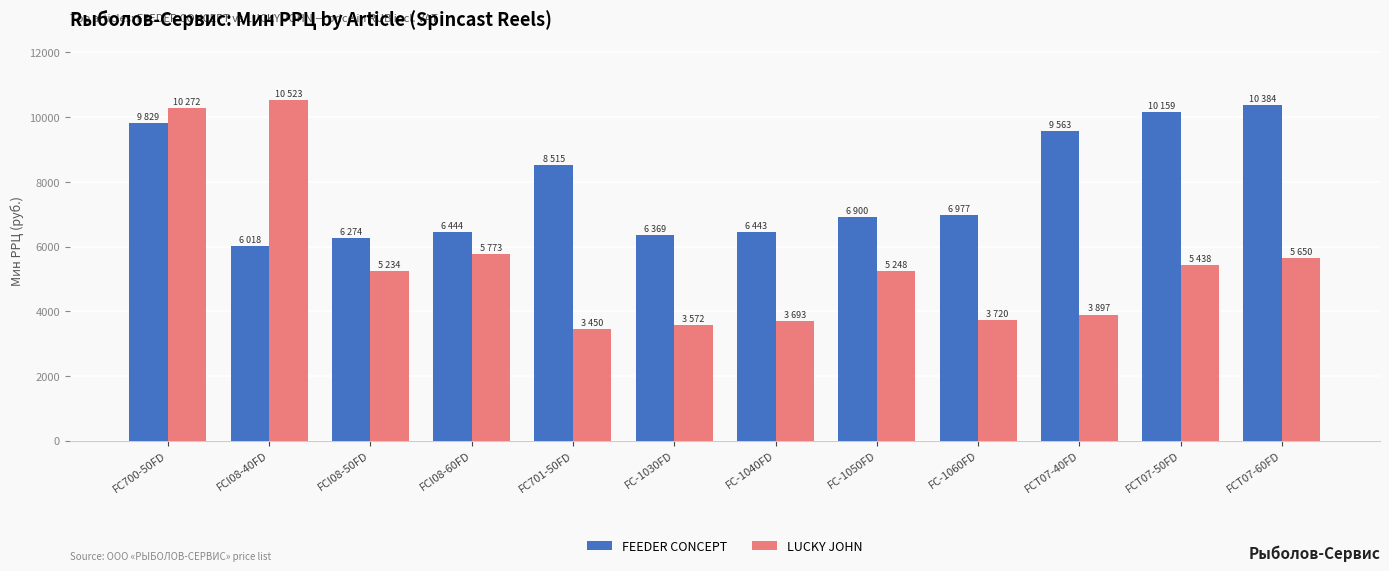

The LUCKY JOHN series shows 6281 at FC-1060FD. True or false?

False